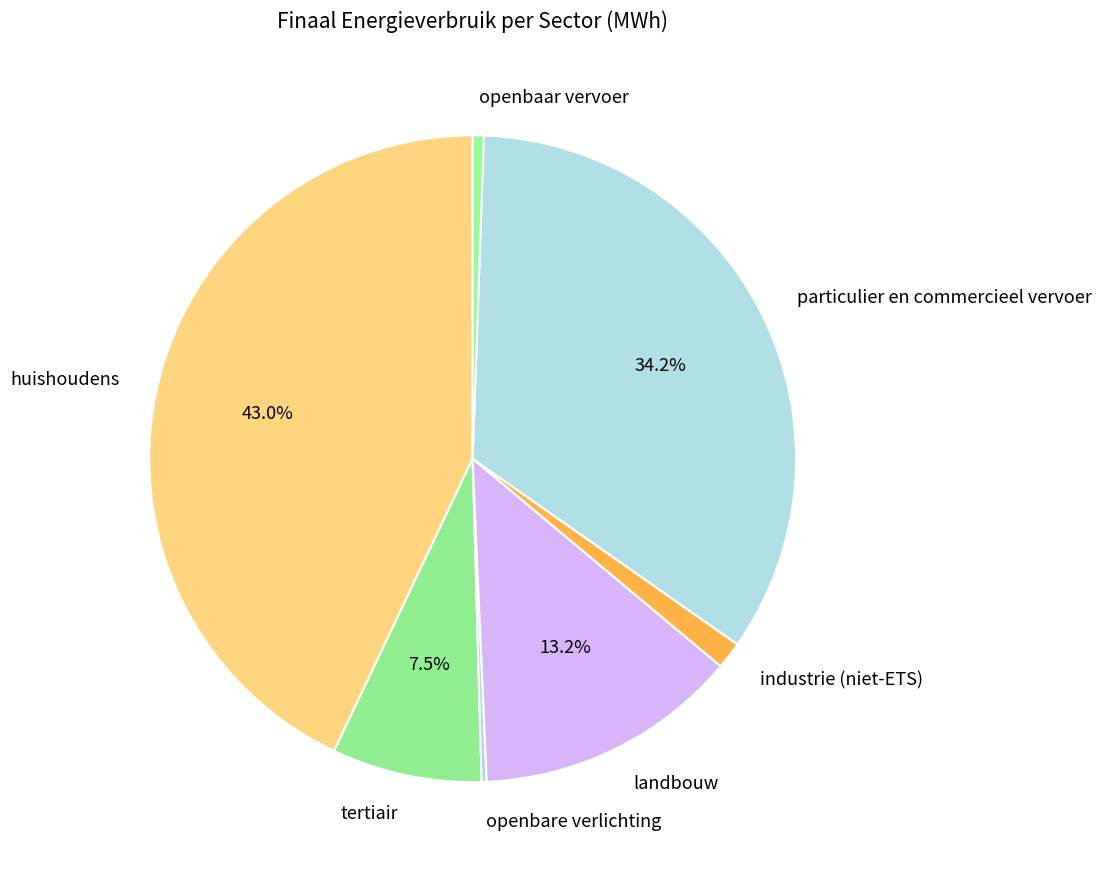

What percentage is the huishoudens slice, to the nearest percent?

43%